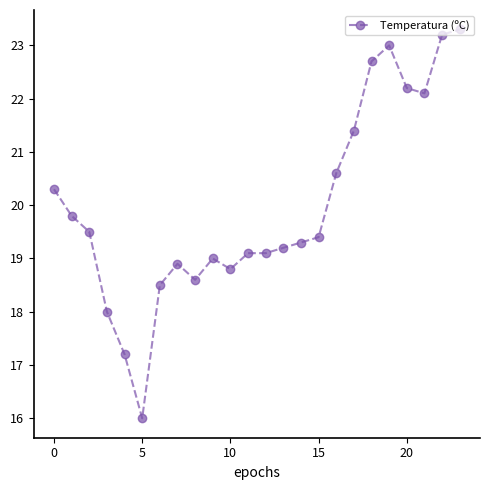

How many distinct data groups are displayed?

1